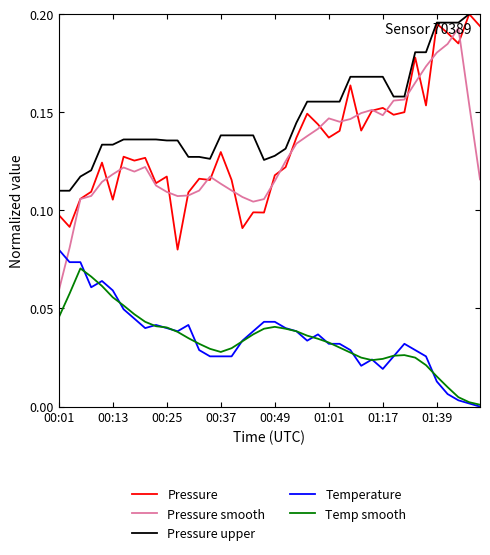

True or false: Temperature has more than 2 points higher than both neighbors.

True